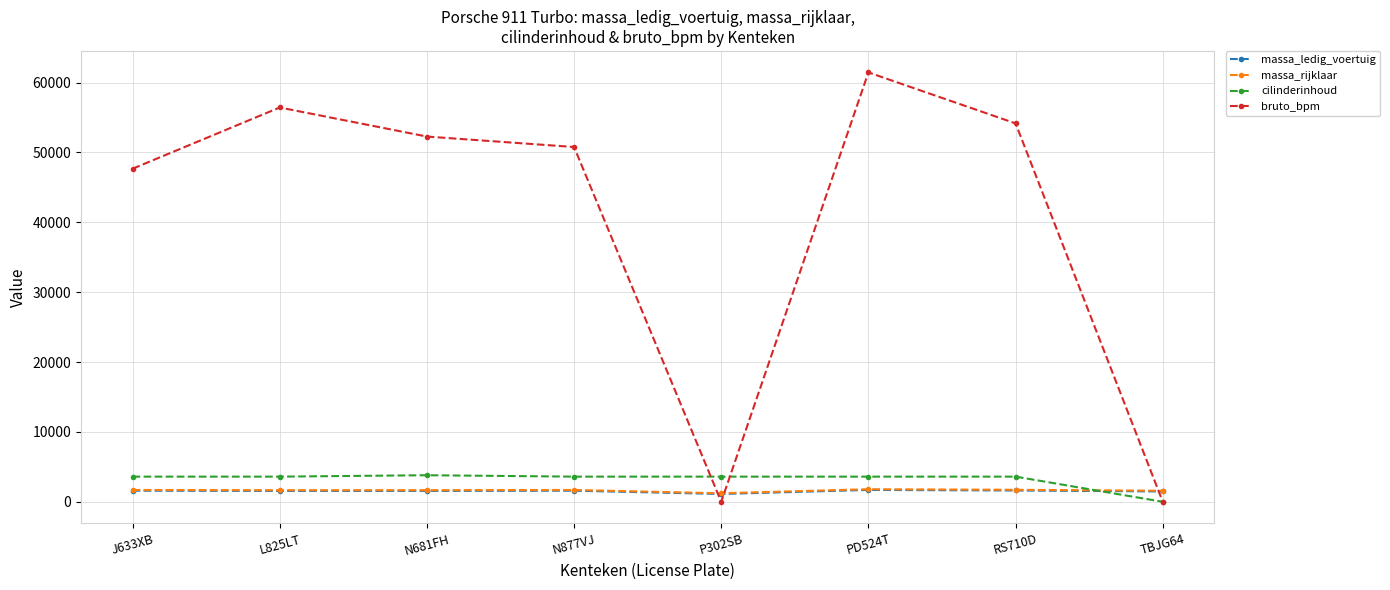

Between which two adjacent categories do massa_rijklaar and cilinderinhoud first intersect?

RS710D and TBJG64